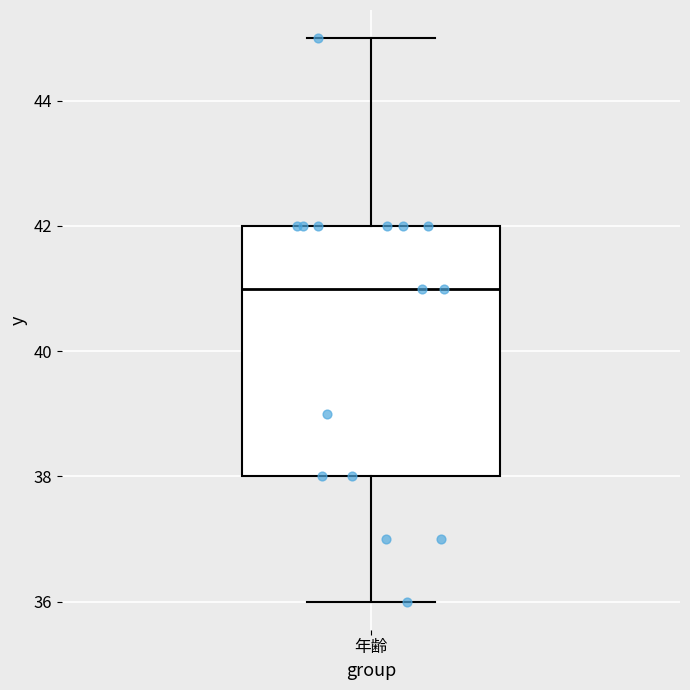

Read this box plot against the y-axis: the position of the median line, the range covered by the box, and the ends of both whiskers. The values are not printed on the chart, so give them approximately, as read against the axis.

median 41, box 38 to 42, whiskers 36 to 45